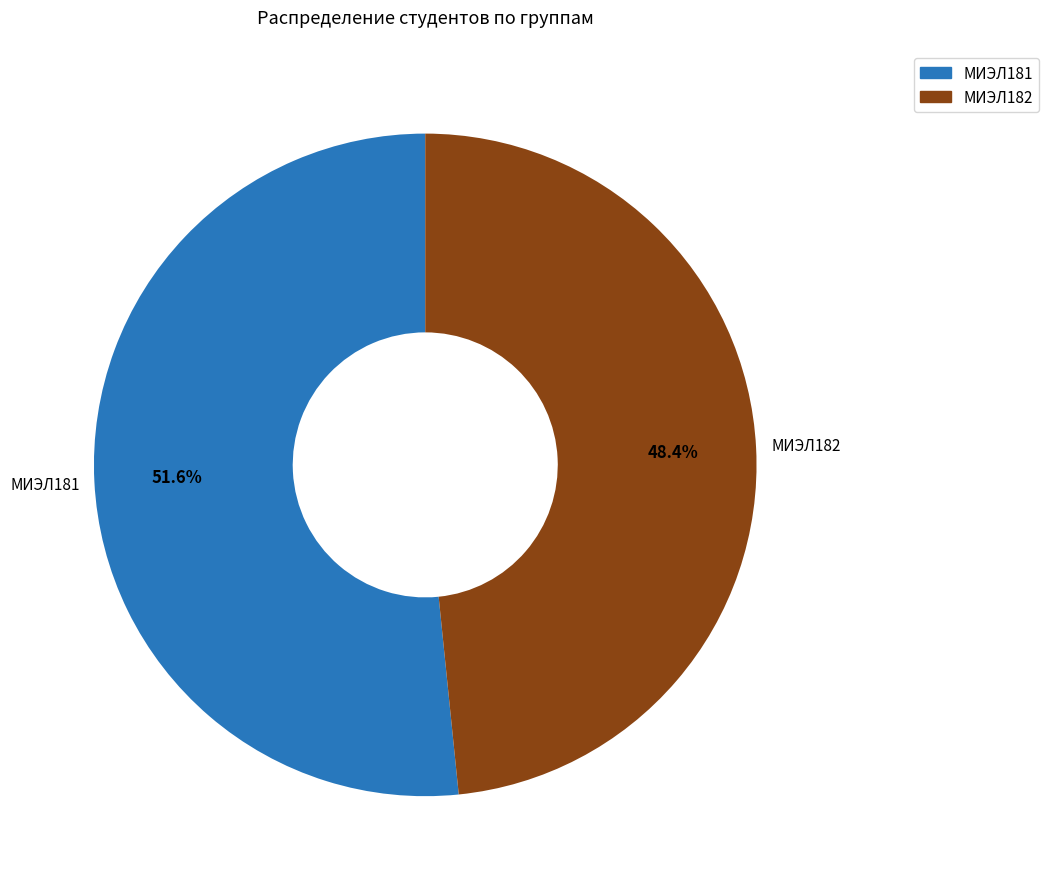

Is it true that МИЭЛ181 is 52% of the pie?

True